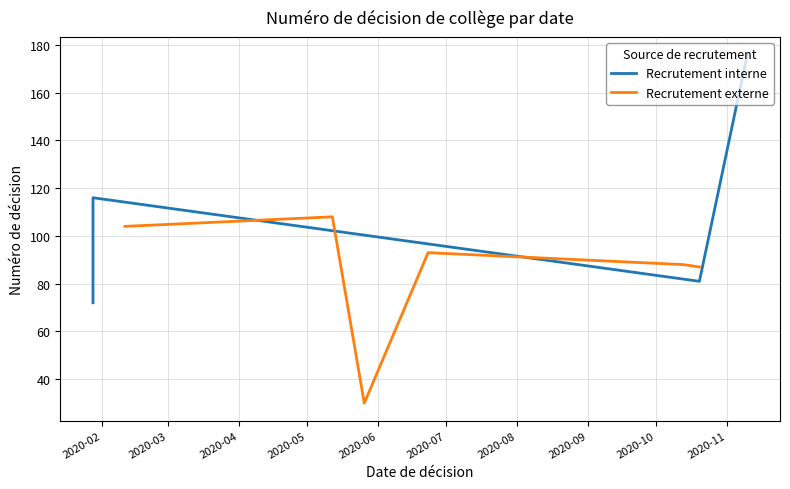

What is the sum of the values at 2020-10-20 and 2020-06-23?

180